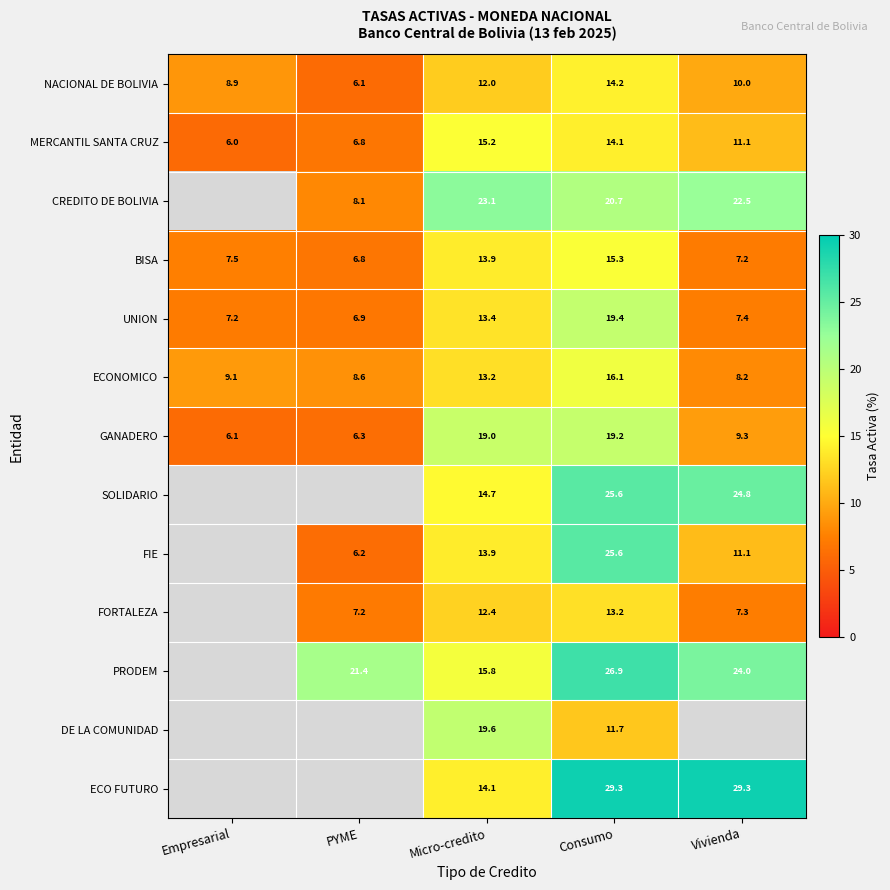

List the labels in order of NACIONAL DE BOLIVIA value, largest first.

Consumo, Micro-credito, Vivienda, Empresarial, PYME